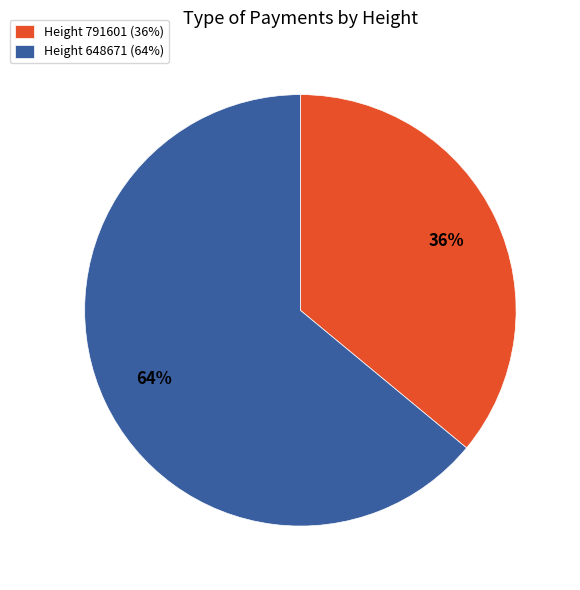

The Height 791601 (36%) slice represents 23% of the pie. True or false?

False